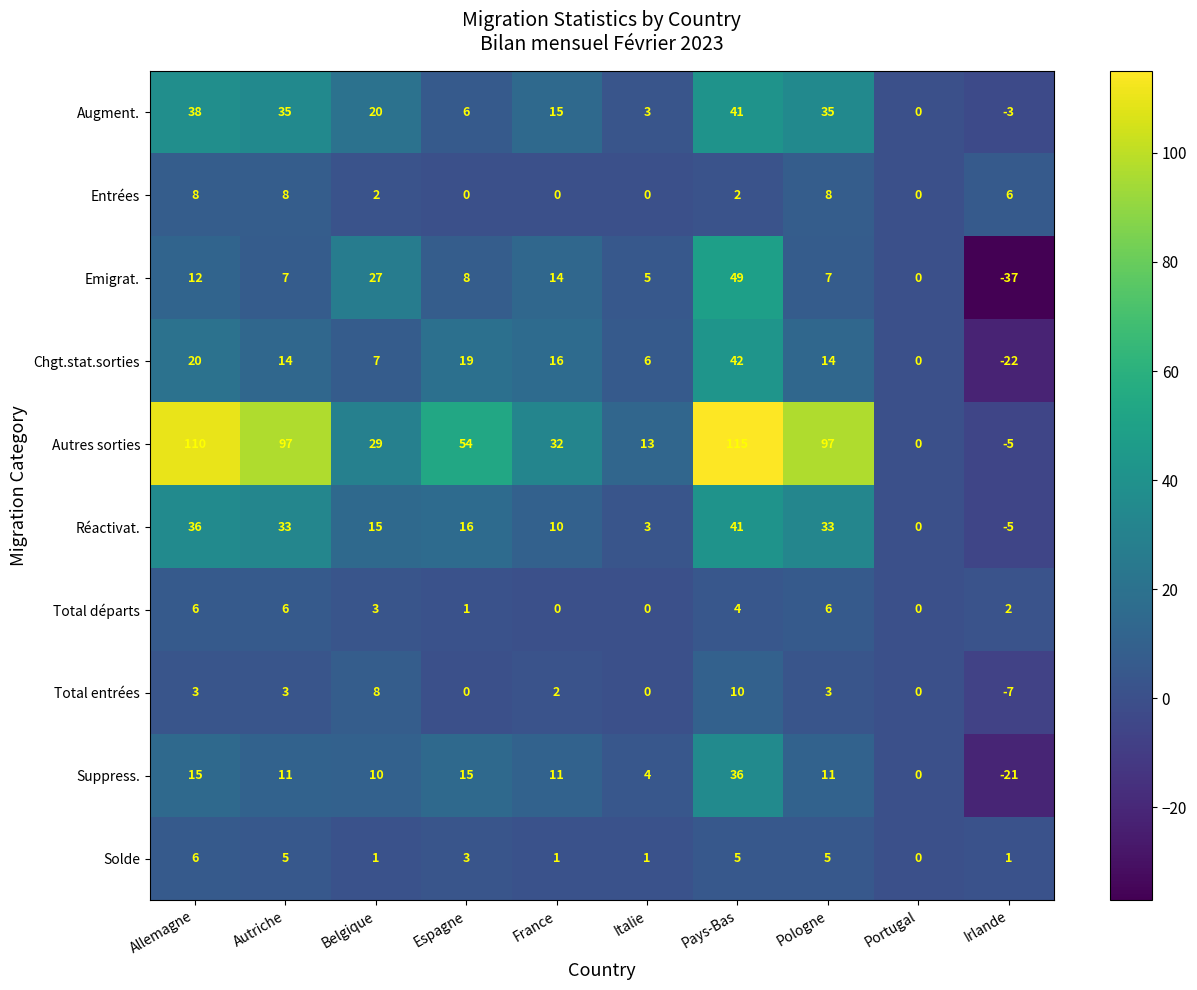

How many values in Augment. are below zero?

1